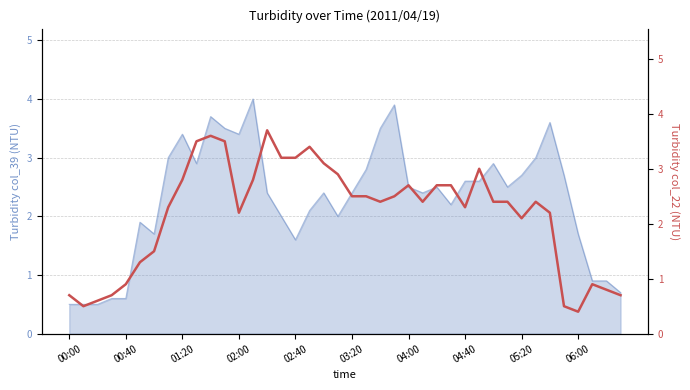

What is the sum of the values at 17 and 11?

6.9